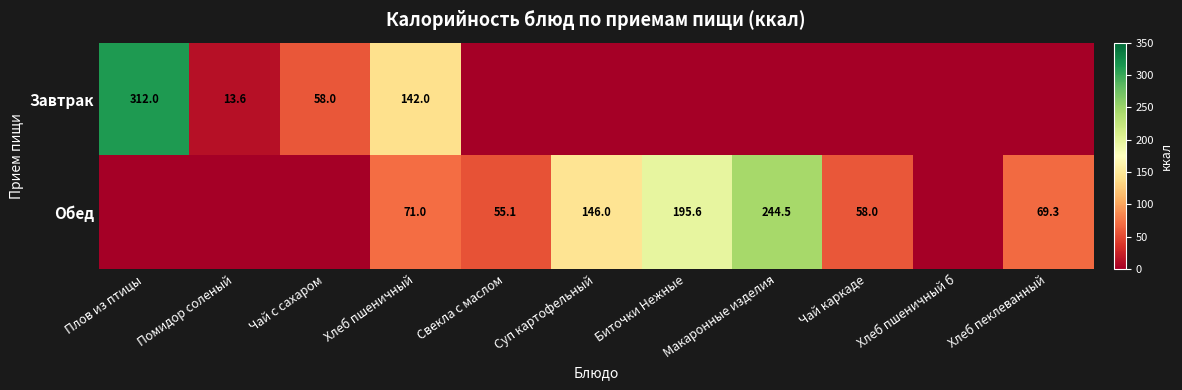

What is the difference between the Обед values at Свекла с маслом and Суп картофельный?

90.9